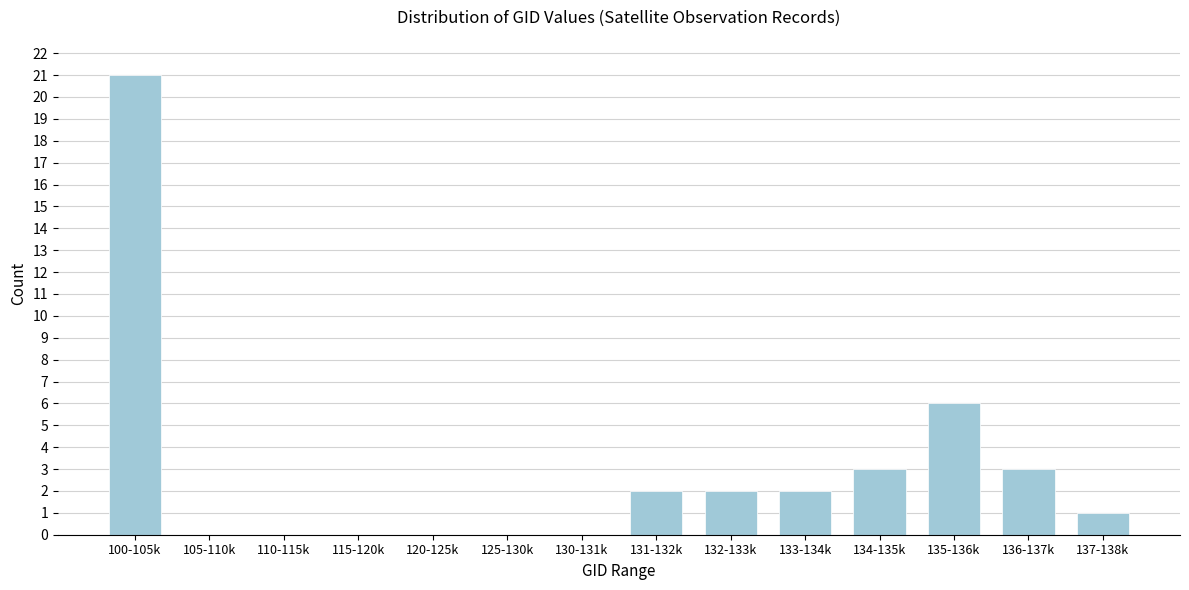

Reading left to right, what are all the values shown in this chart?

100-105k=21	105-110k=0	110-115k=0	115-120k=0	120-125k=0	125-130k=0	130-131k=0	131-132k=2	132-133k=2	133-134k=2	134-135k=3	135-136k=6	136-137k=3	137-138k=1